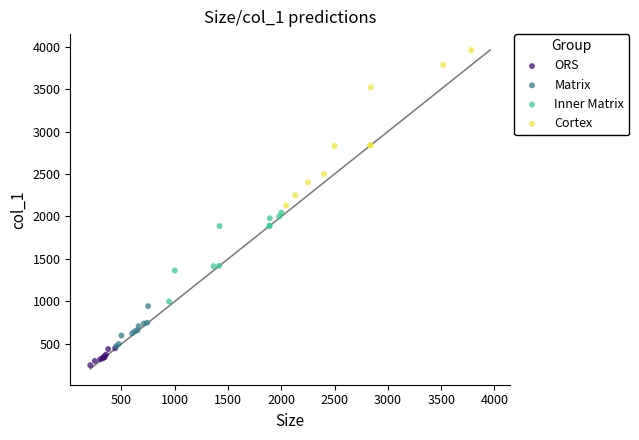

Which series has the largest Y range (max minus min)?

Cortex